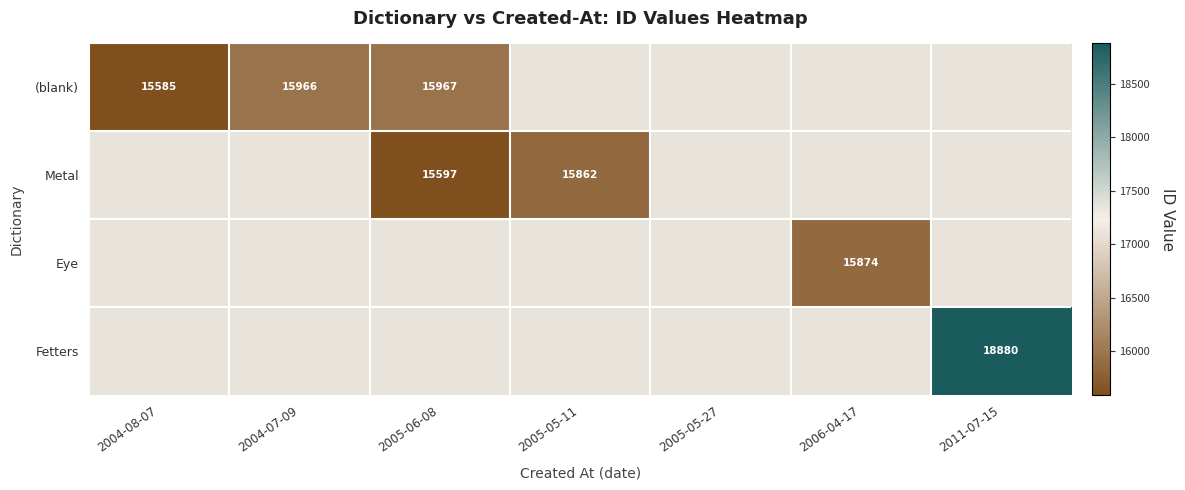

Which label corresponds to the largest value in the chart?

2011-07-15